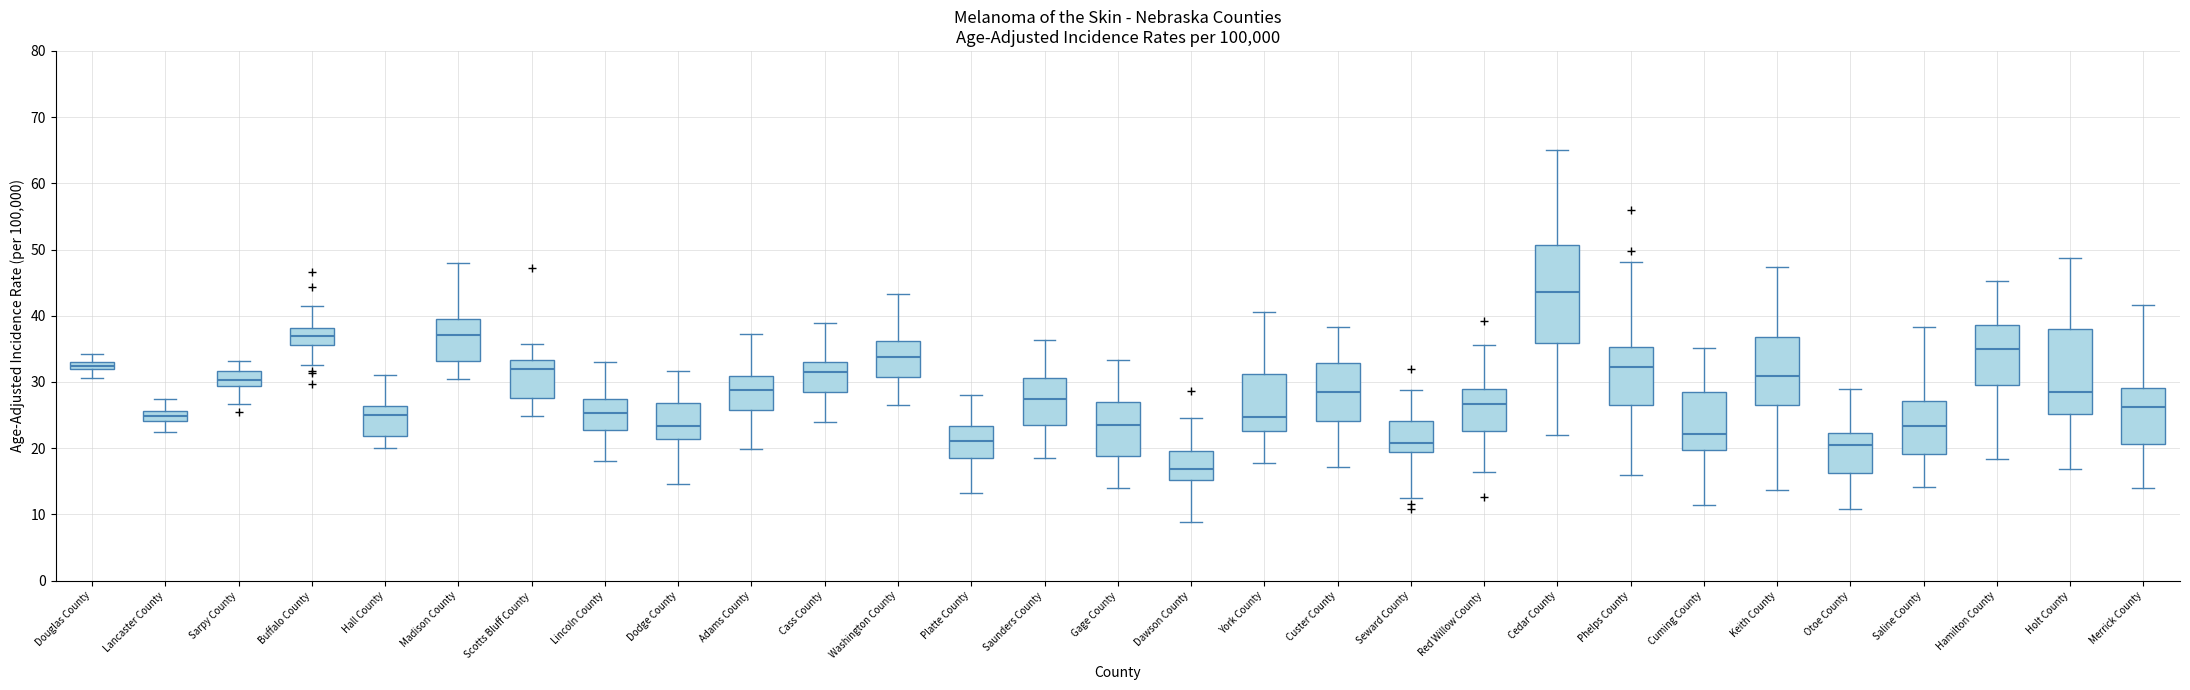

Which box has the lowest median line?

Dawson County